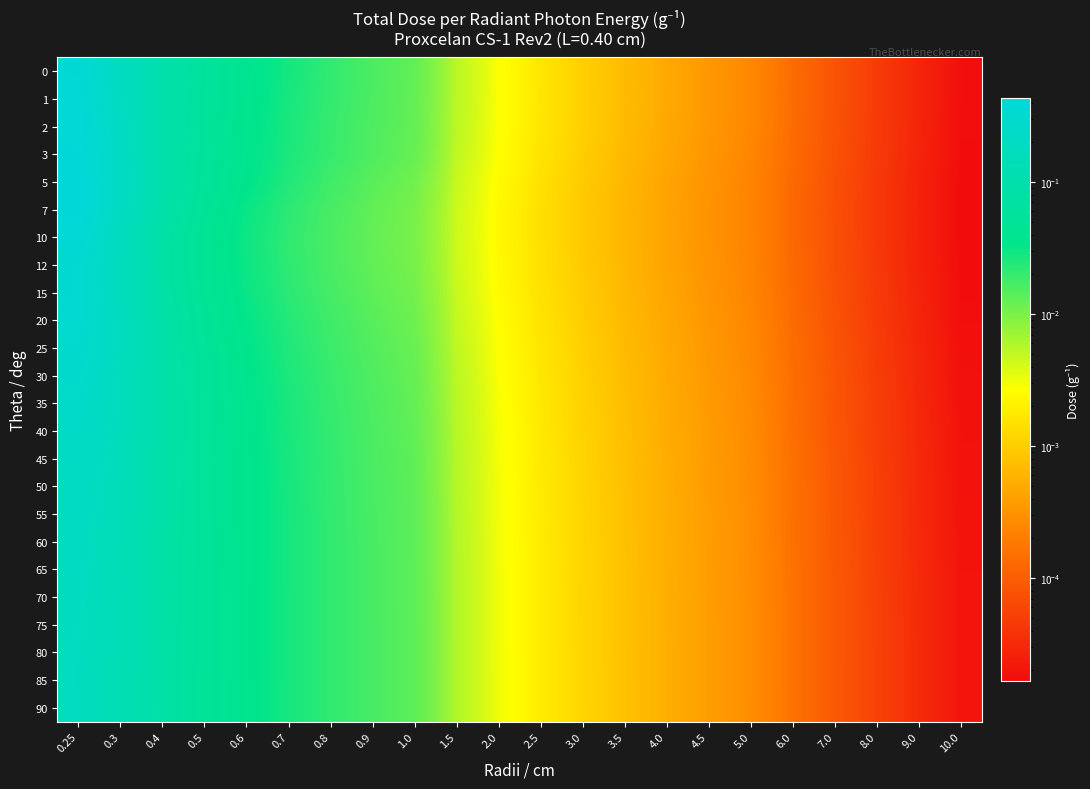

What is the greatest value displayed?

0.4